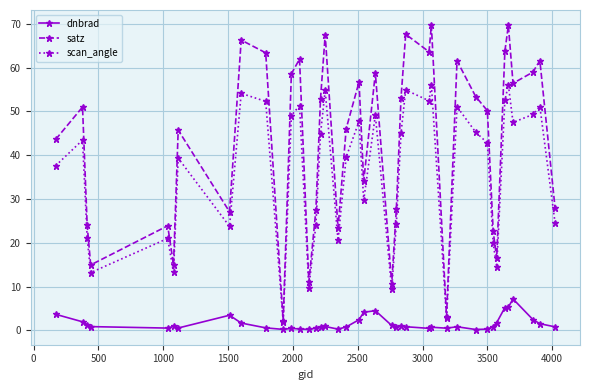

True or false: dnbrad and scan_angle intersect in this chart.

False